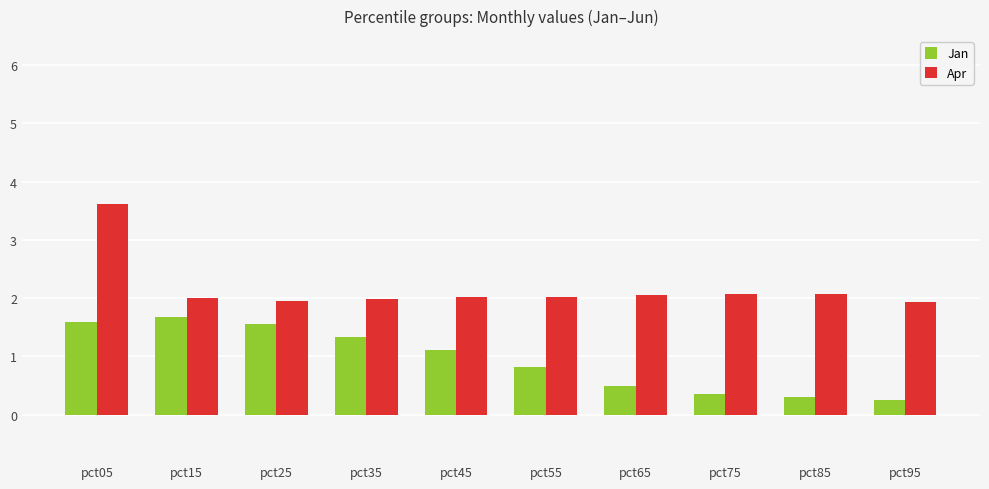

What is the value of the Jan bar at the 4th from the left?

1.3